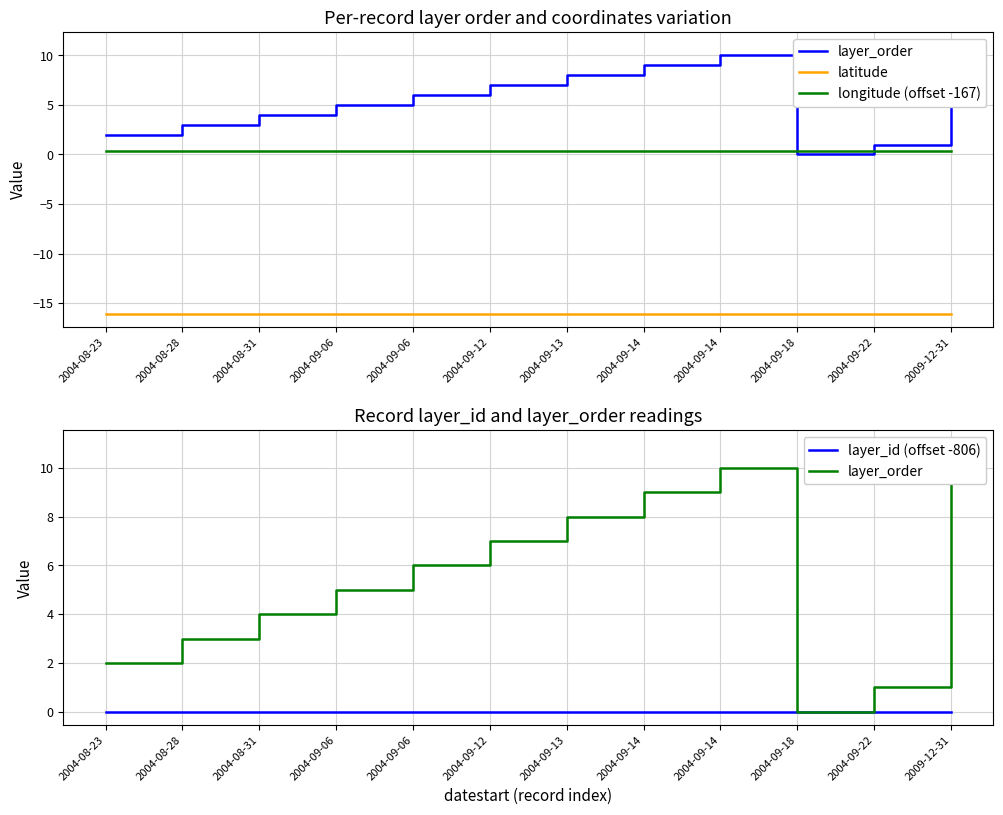

Is the value of layer_order at 2004-09-14 greater than the value of longitude (offset -167) at 2004-09-18?

Yes